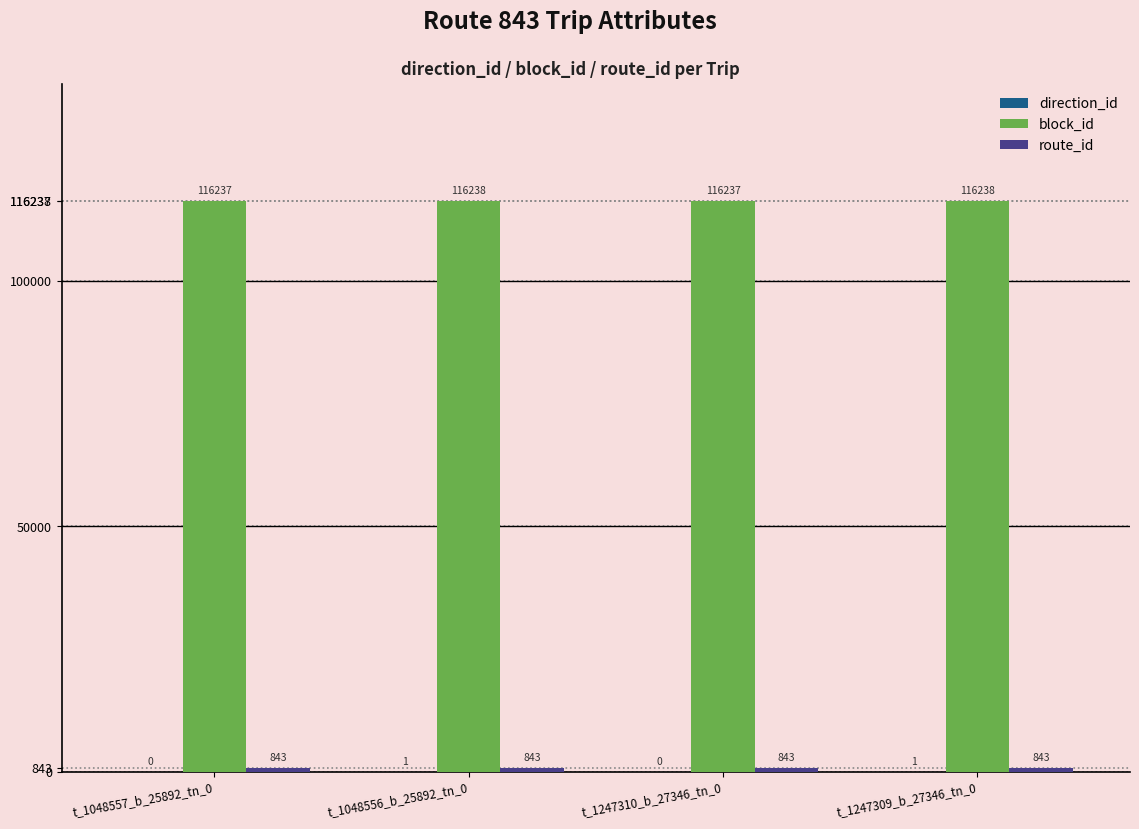

What is the total value across all series at t_1048557_b_25892_tn_0?

117080